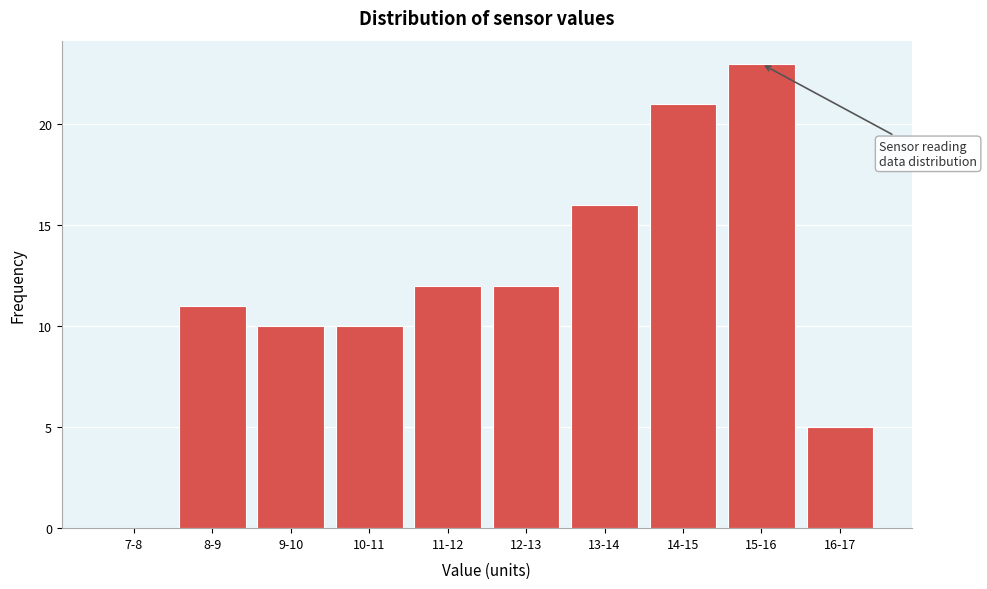

Reading left to right, list all the values displayed in this chart.

7-8=0	8-9=11	9-10=10	10-11=10	11-12=12	12-13=12	13-14=16	14-15=21	15-16=23	16-17=5